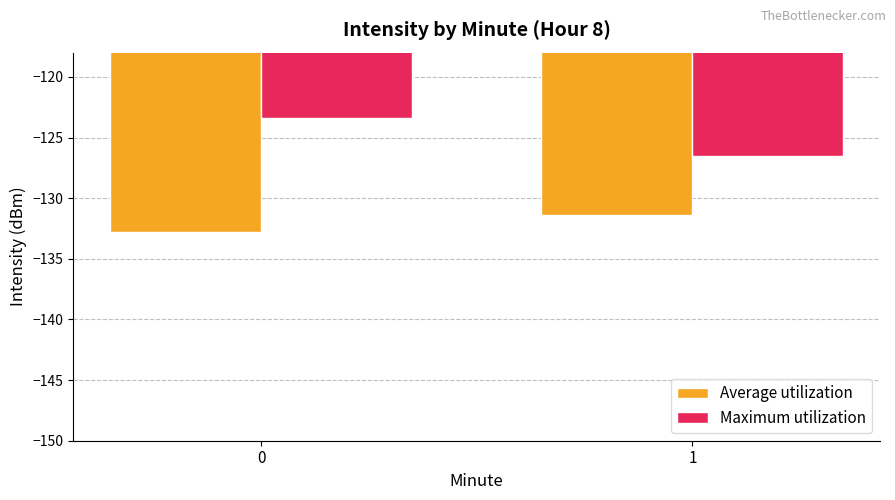

What is the lowest value of the Maximum utilization series?

-126.5